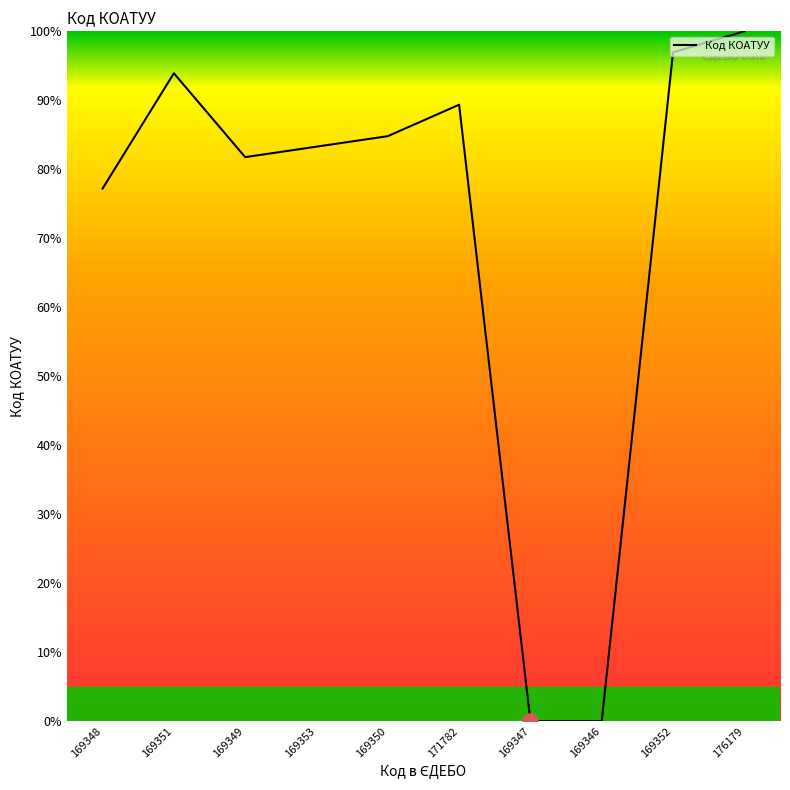

Which has a higher value, 169346 or 169353?

169353